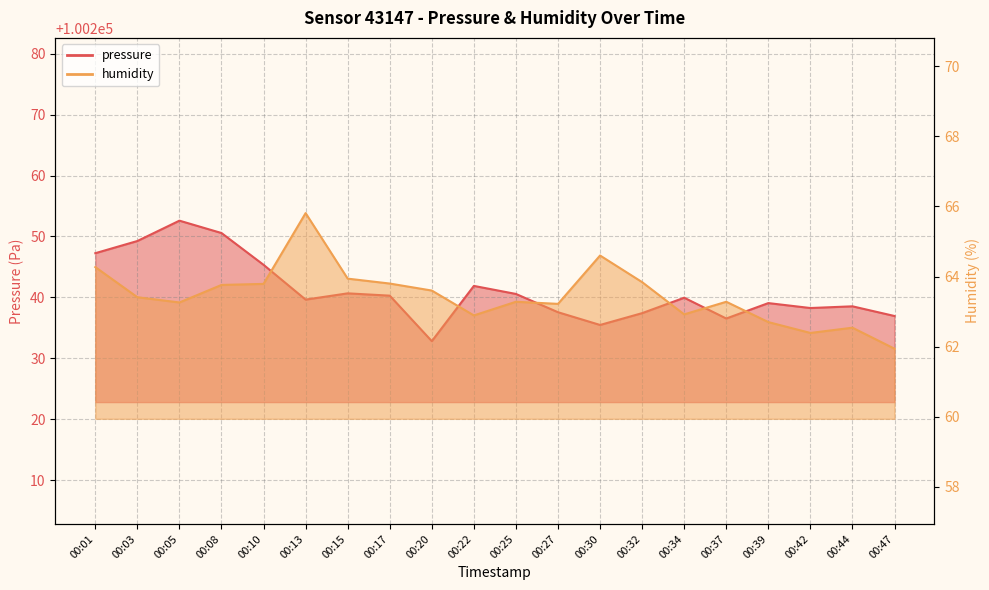

At which label does humidity first exceed 63?

00:01